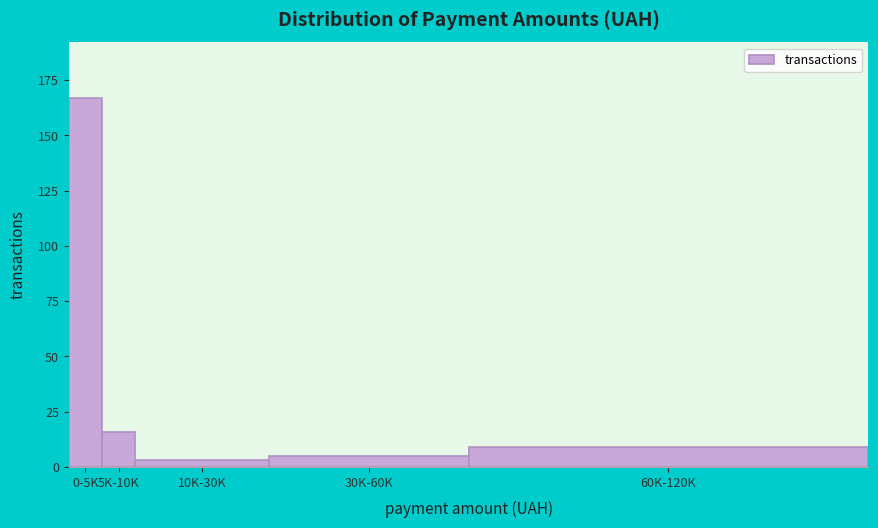

Reading left to right, what are all the values shown in this chart?

167	16	3	5	9